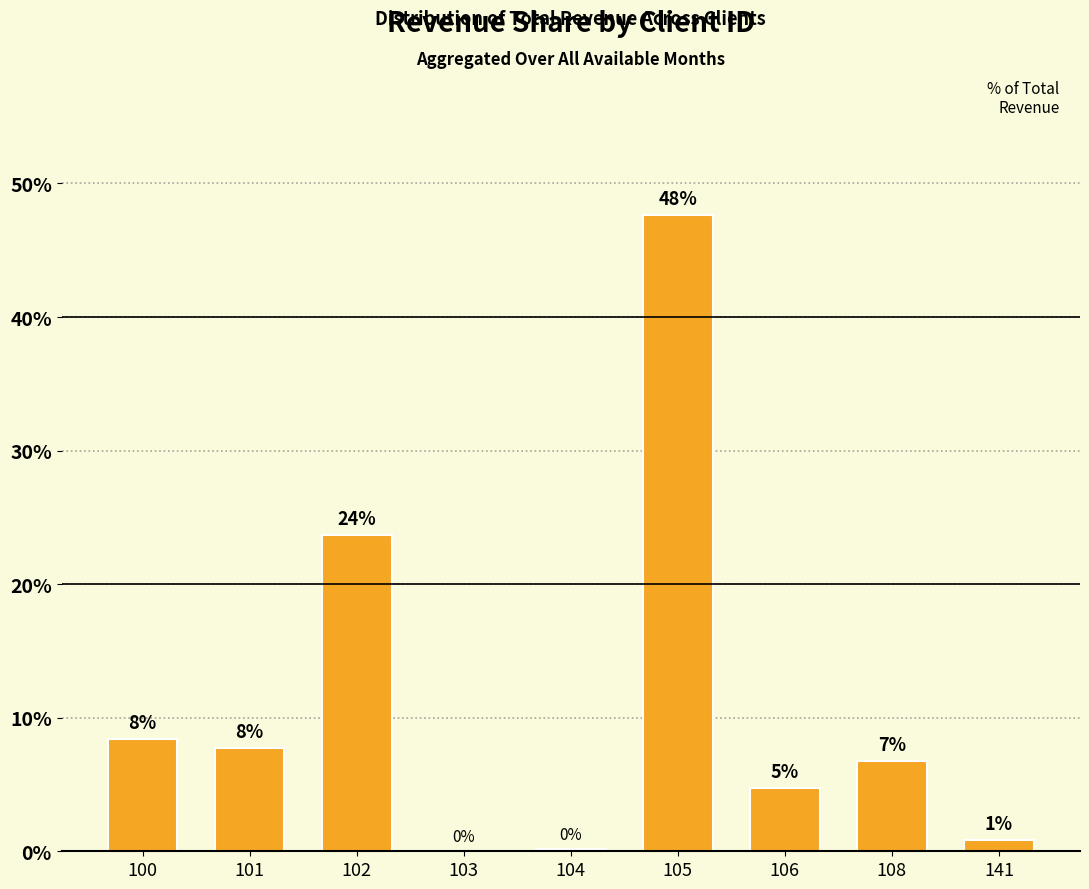

What is the value of the 9th bar from the left?

0.8